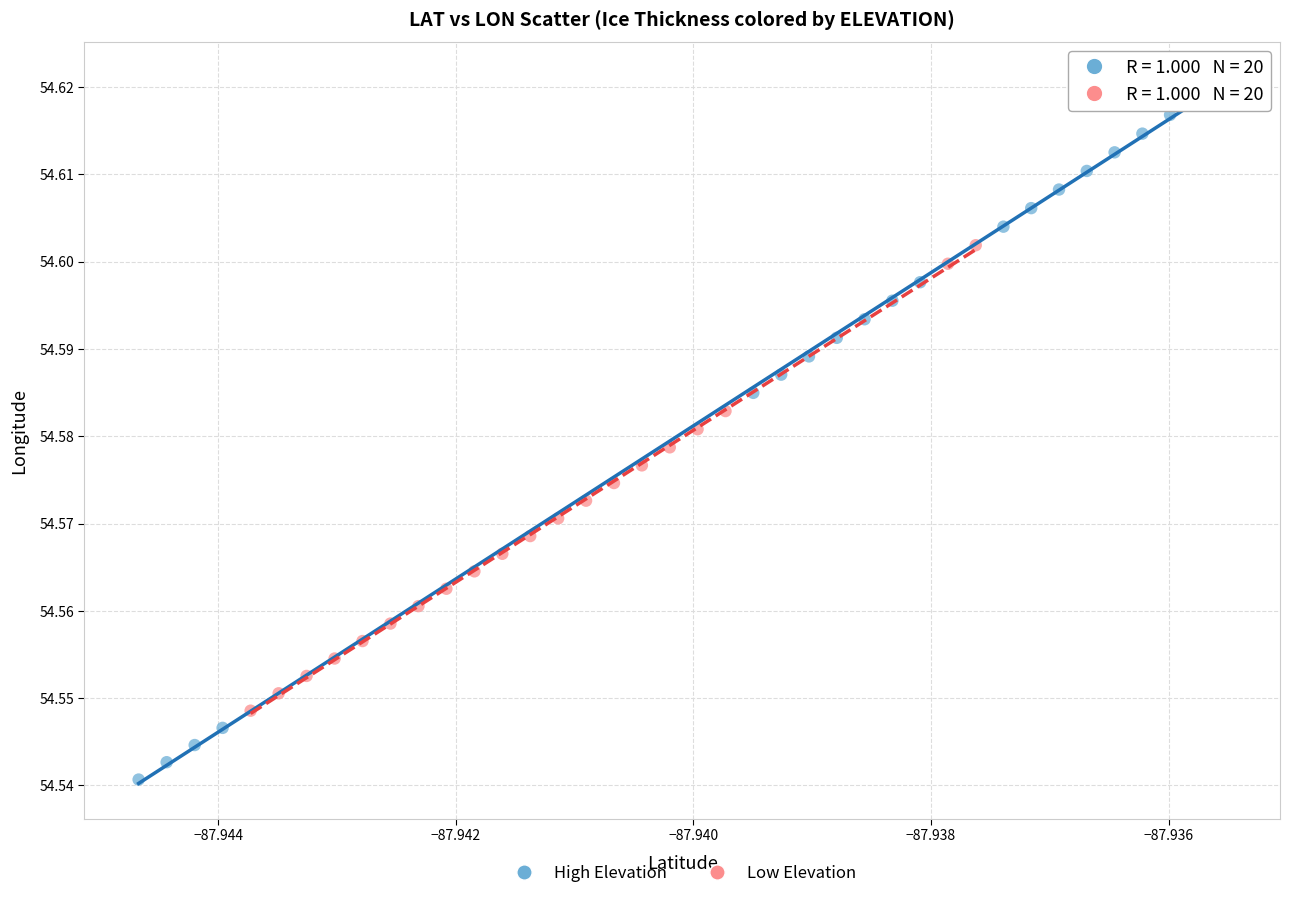

Which series contains the highest Y value?

High Elevation